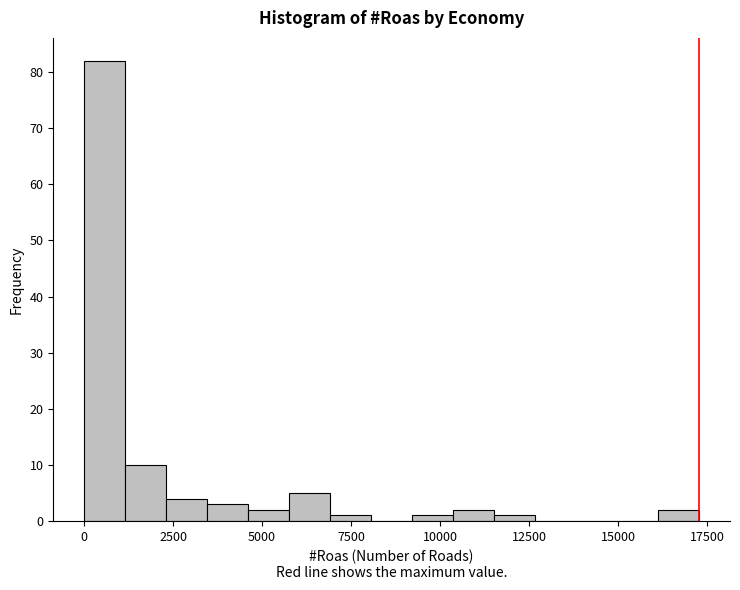

Read against the x-axis, roughly where is the centre of the tallest bar?

500